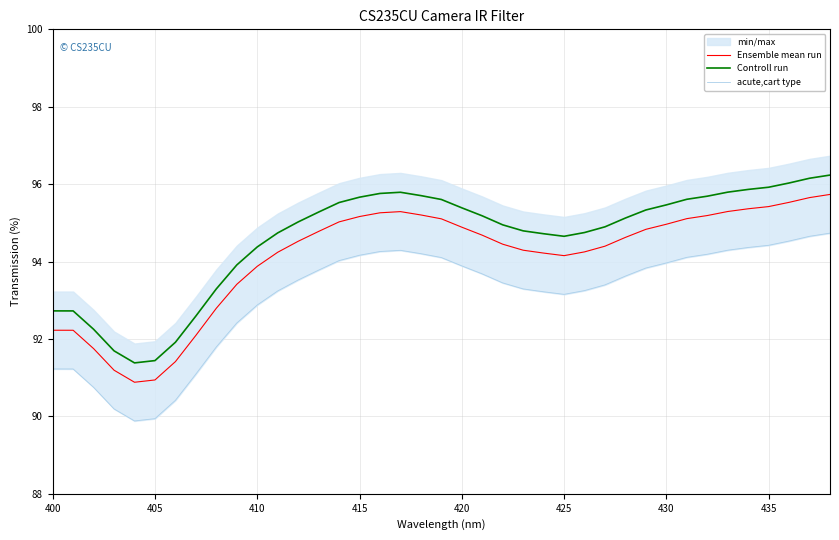

Reading left to right, extract all data points from this chart.

Ensemble mean run: 92.2	92.2	91.8	91.2	90.9	90.9	91.4	92.1	92.8	93.4	93.9	94.2	94.5	94.8	95.0	95.2	95.3	95.3	95.2	95.1	94.9	94.7	94.4	94.3	94.2	94.2	94.3	94.4	94.6	94.8	95.0	95.1	95.2	95.3	95.4	95.4	95.5	95.7	95.7
Controll run: 92.7	92.7	92.3	91.7	91.4	91.4	91.9	92.6	93.3	93.9	94.4	94.7	95.0	95.3	95.5	95.7	95.8	95.8	95.7	95.6	95.4	95.2	94.9	94.8	94.7	94.7	94.8	94.9	95.1	95.3	95.5	95.6	95.7	95.8	95.9	95.9	96.0	96.2	96.2
acute,cart type: 91.2	91.2	90.8	90.2	89.9	89.9	90.4	91.1	91.8	92.4	92.9	93.2	93.5	93.8	94.0	94.2	94.3	94.3	94.2	94.1	93.9	93.7	93.4	93.3	93.2	93.2	93.3	93.4	93.6	93.8	94.0	94.1	94.2	94.3	94.4	94.4	94.5	94.7	94.7